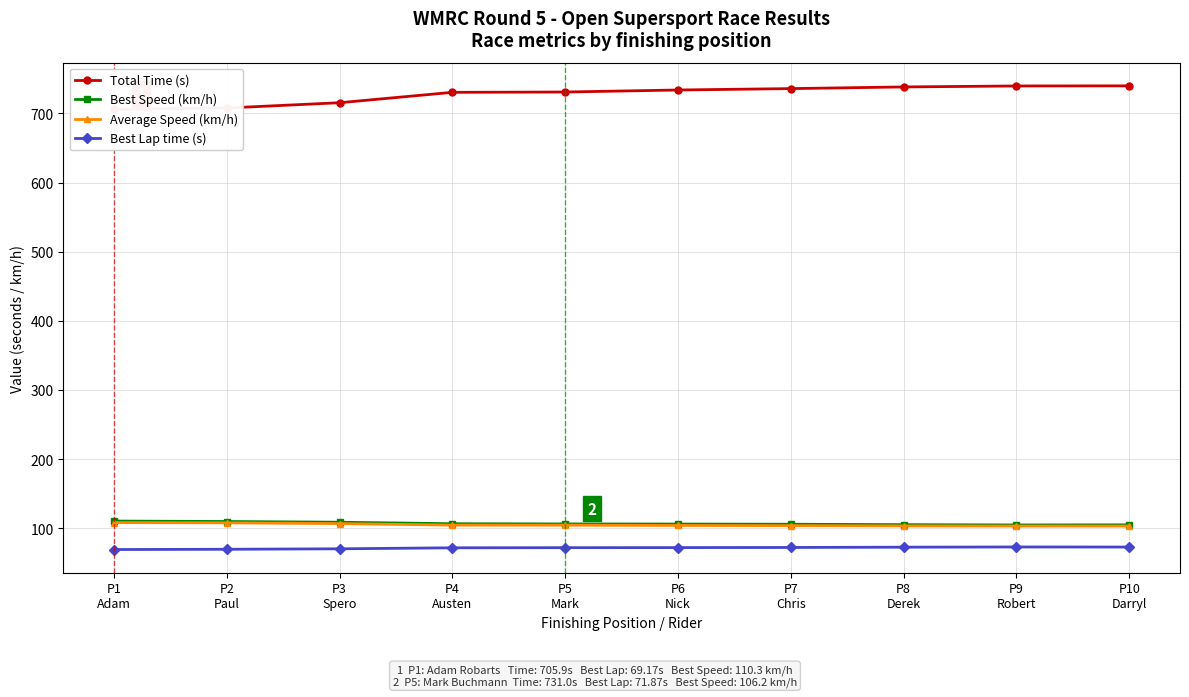

Which series has the largest range (max minus min)?

Total Time (s)